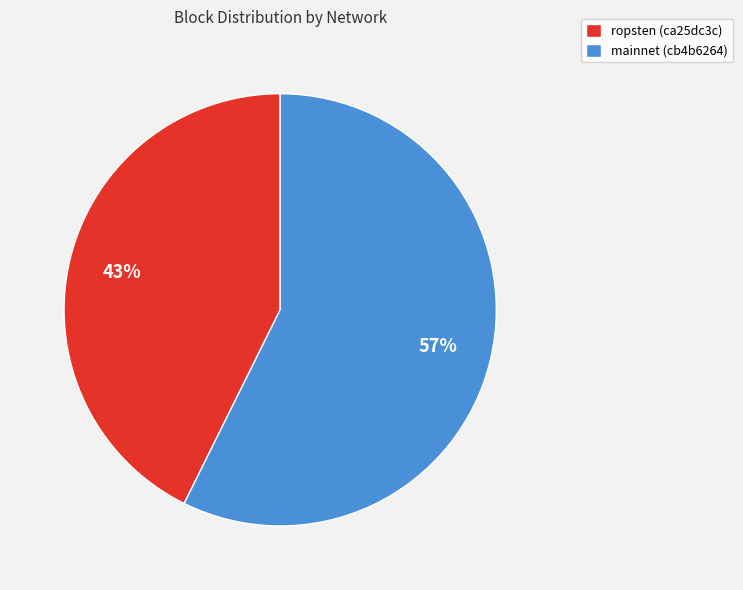

How many segments does this pie chart have?

2